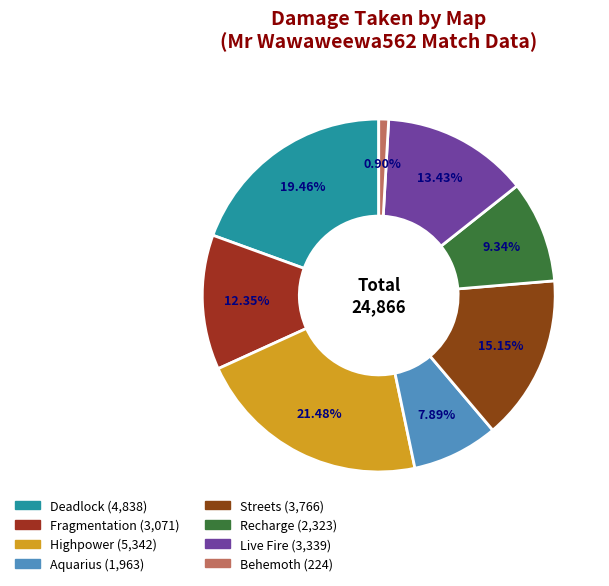

How many segments does this pie chart have?

8